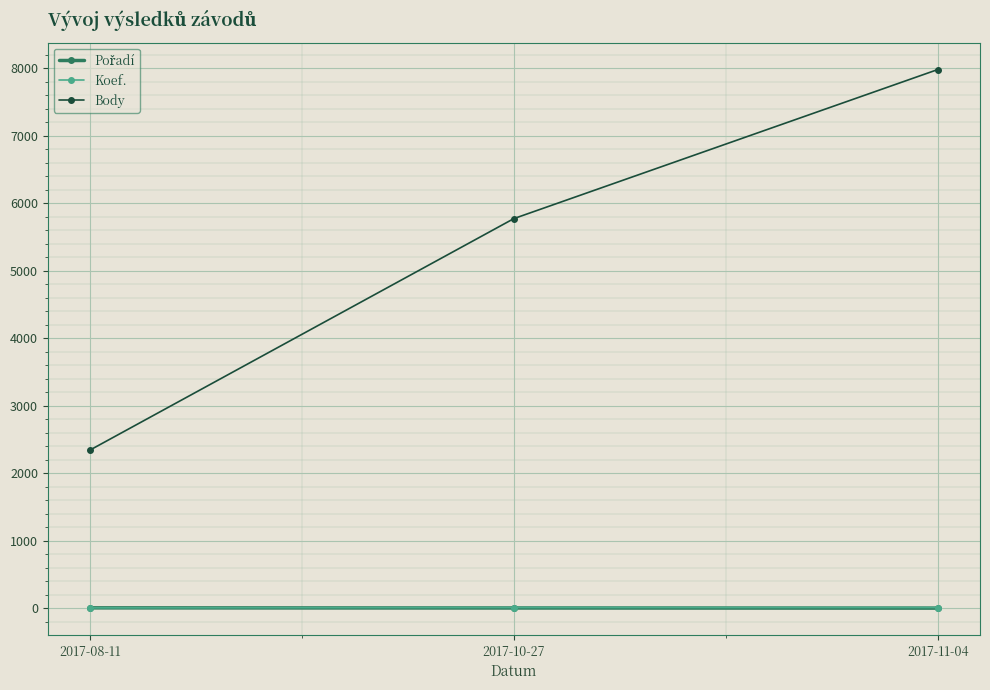

How many categories are shown in the chart?

3